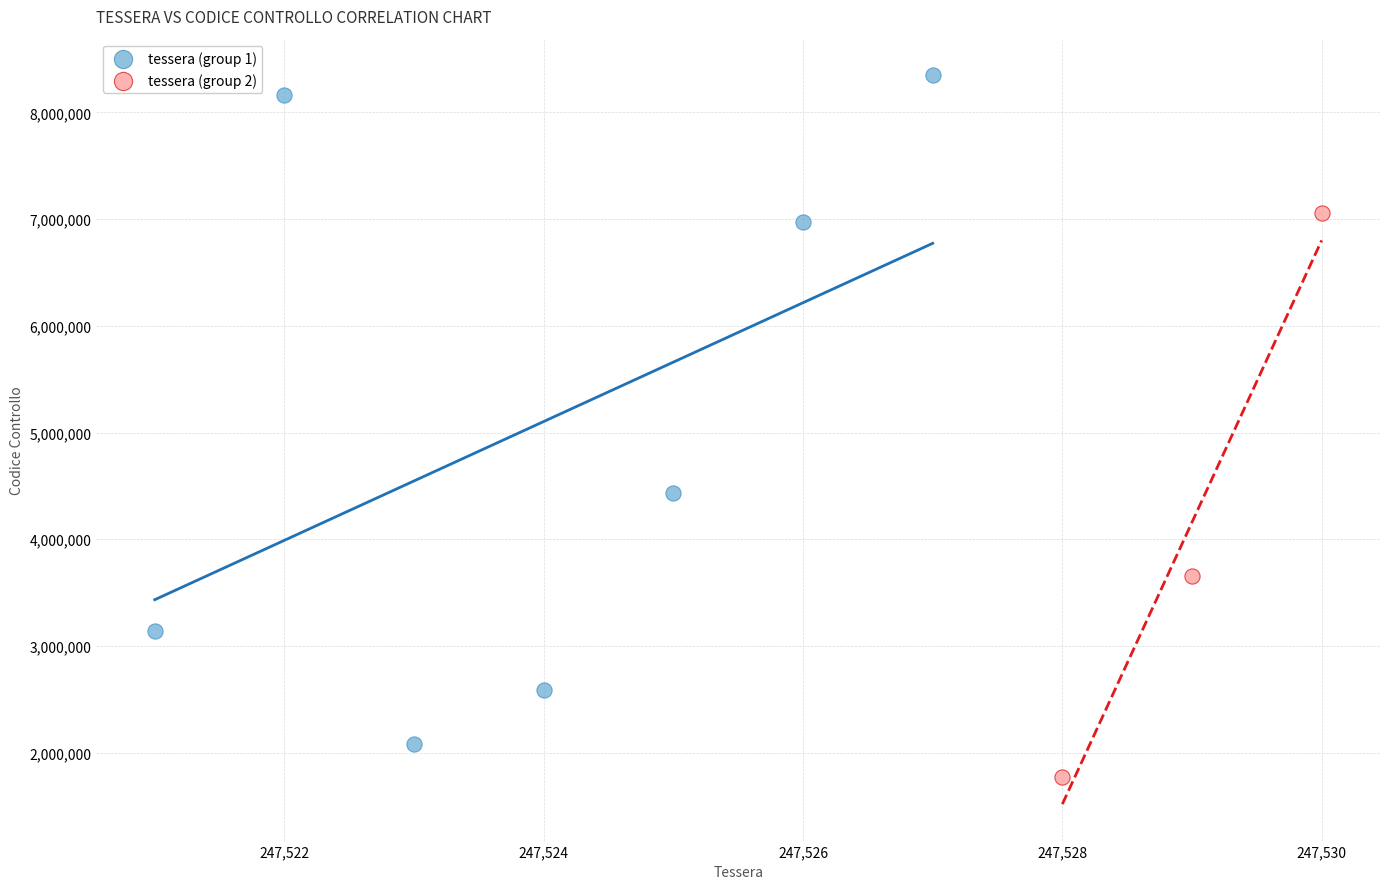

Which series has the largest Y range (max minus min)?

tessera (group 1)